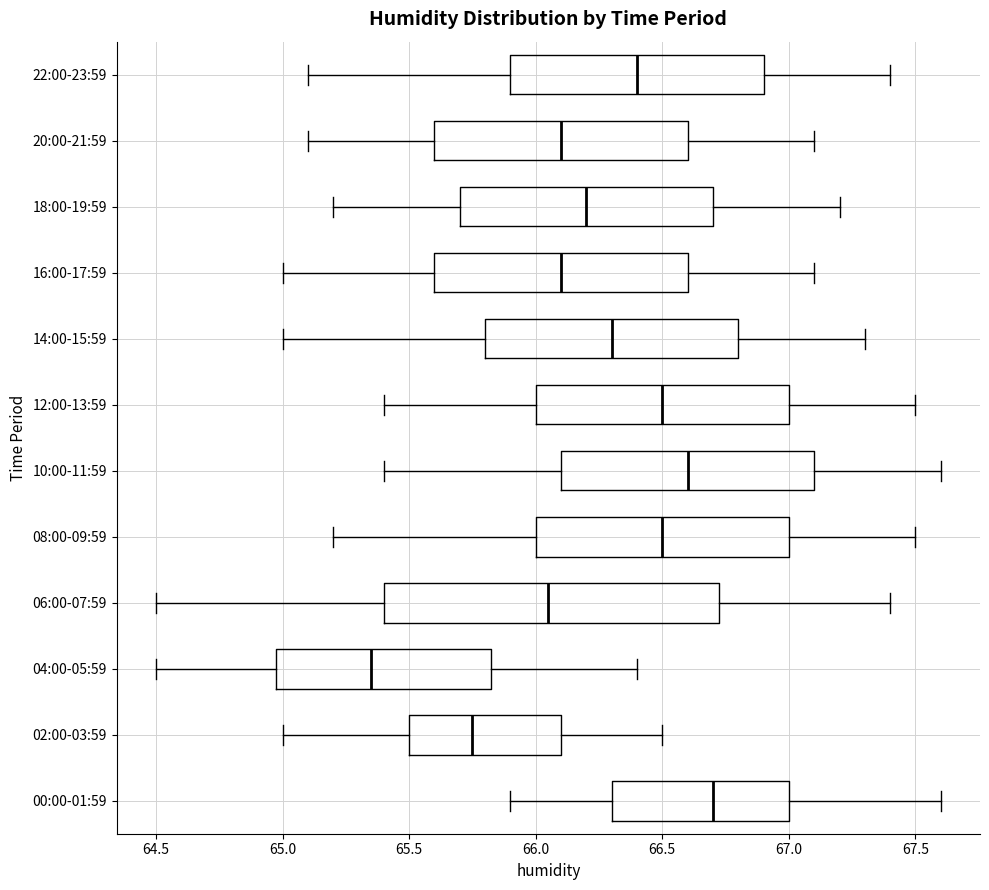

Which box's median line is the furthest to the right?

00:00-01:59